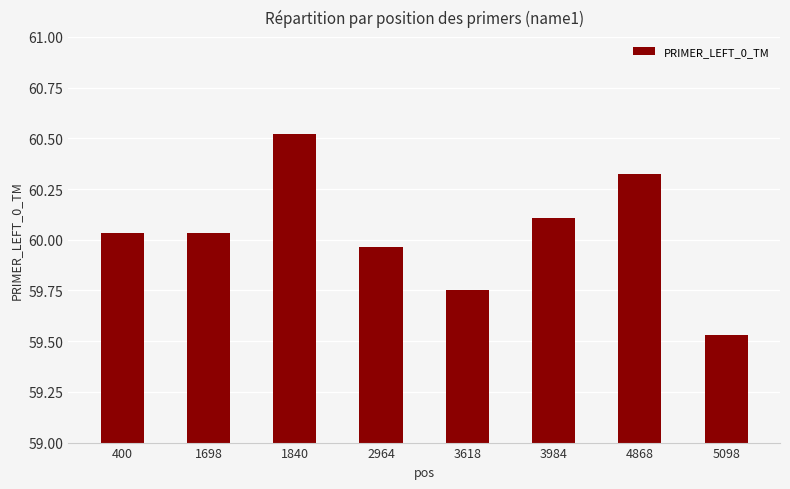

Which category has the lowest value across all series?

5098